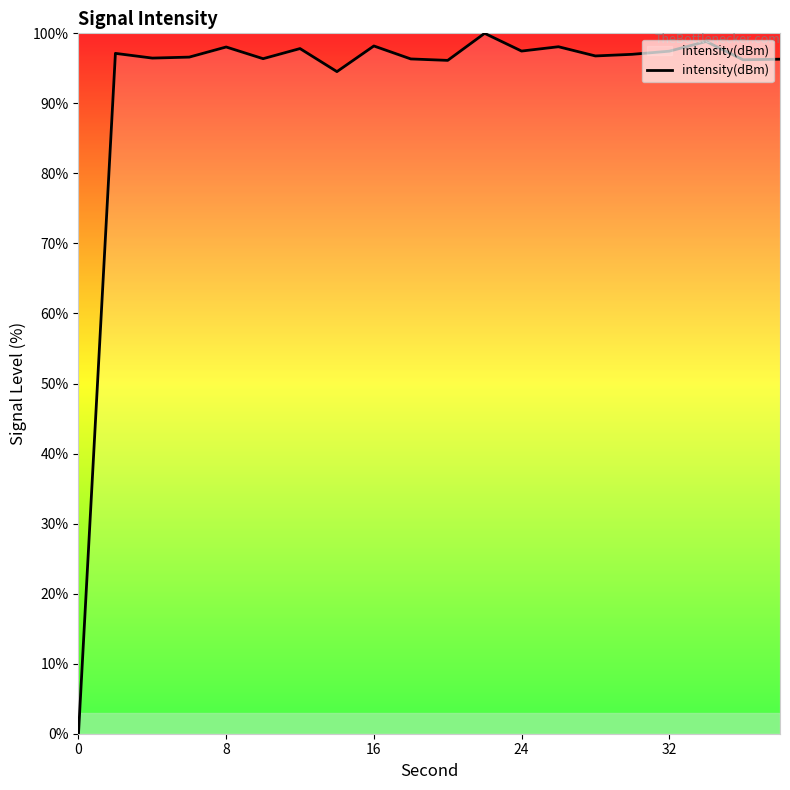

How many categories are shown in the chart?

20